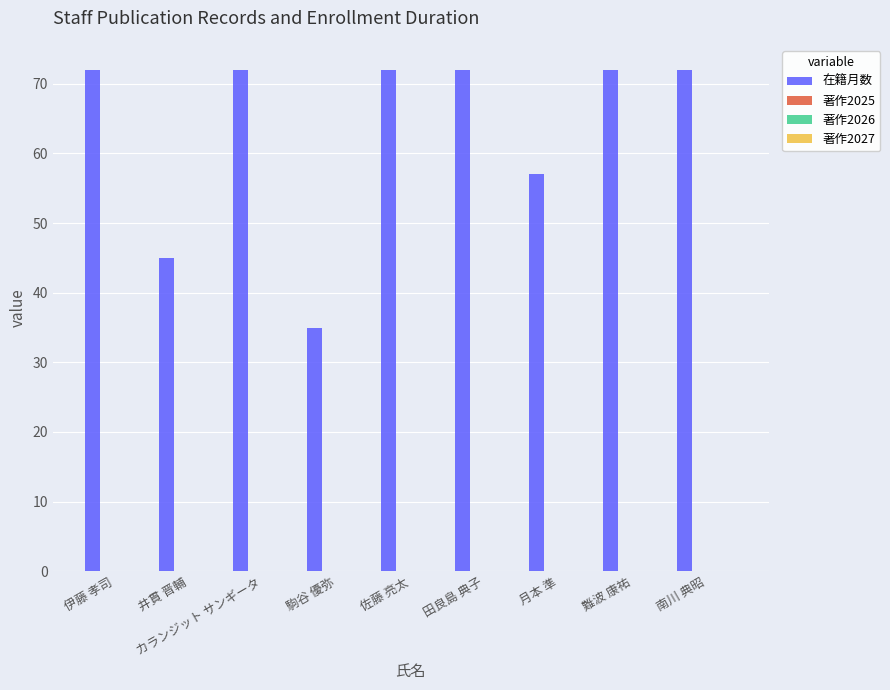

What is the value of the 9th bar from the left?

72